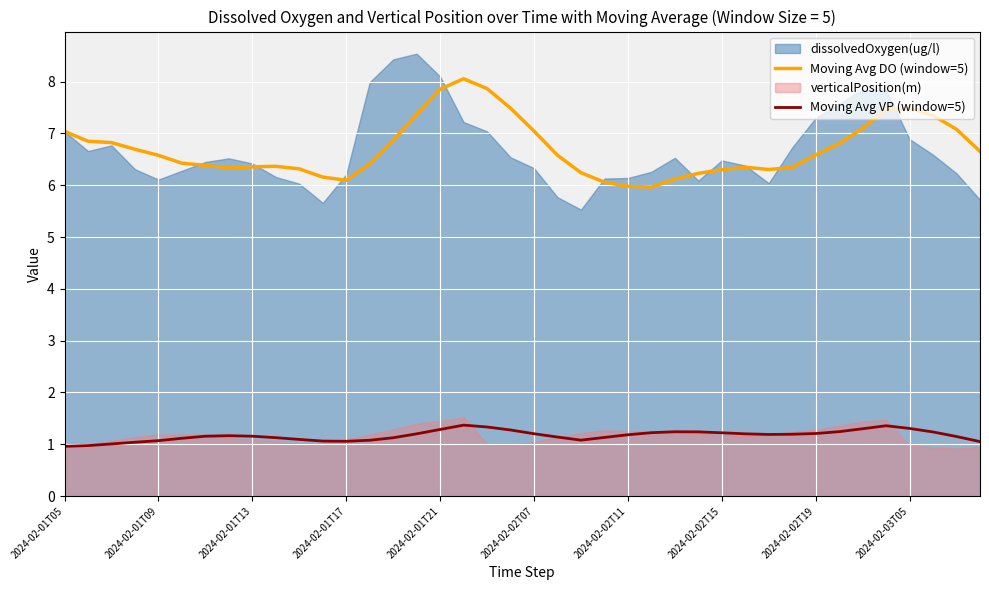

Which series has the widest spread of values?

Moving Avg DO (window=5)